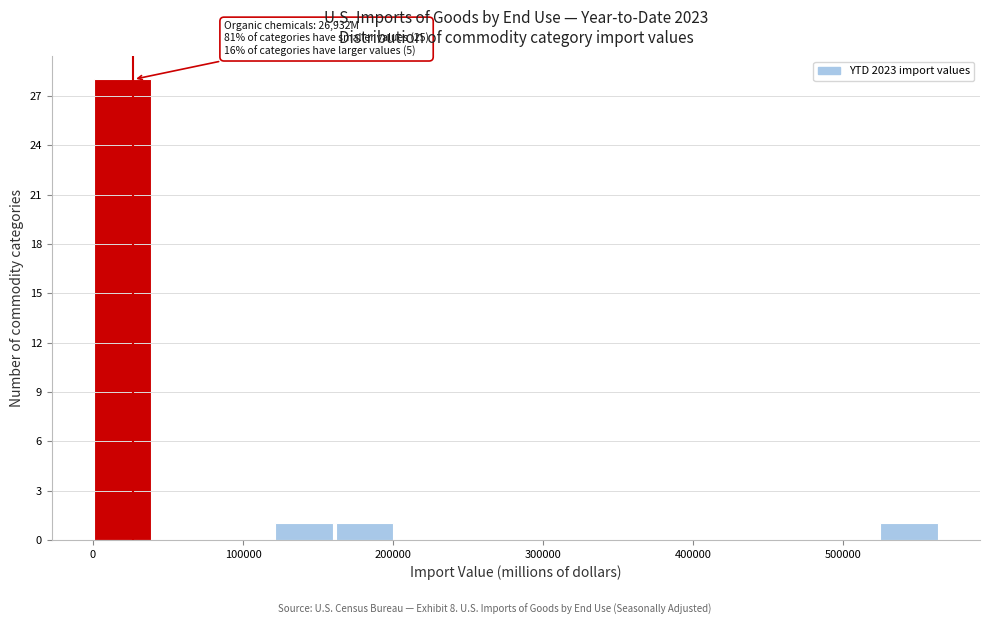

Which range on the x-axis has the tallest bar?

0 to 40000